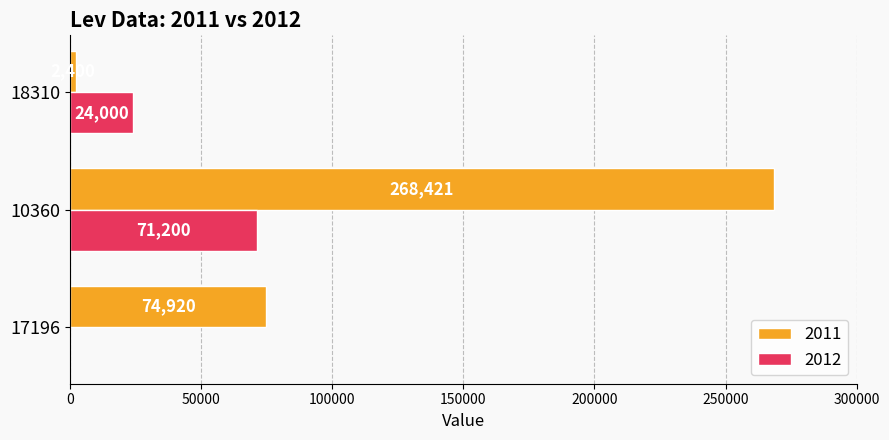

Which category has the highest value across all series?

10360